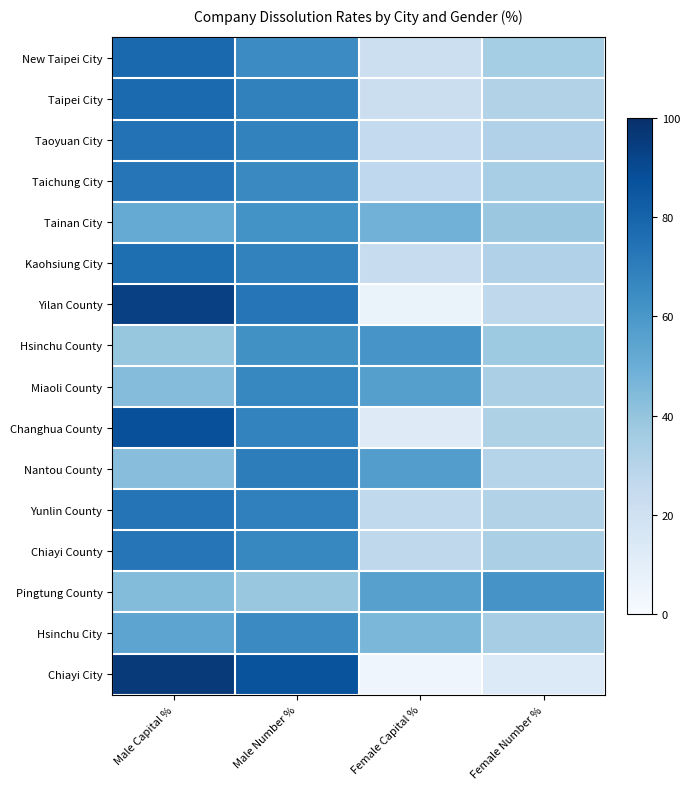

Reading right to left, extract all data points from this chart.

New Taipei City: Female Number %=35.5	Female Capital %=21.6	Male Number %=64.5	Male Capital %=78.4
Taipei City: Female Number %=31.6	Female Capital %=22.4	Male Number %=68.4	Male Capital %=77.6
Taoyuan City: Female Number %=31.7	Female Capital %=25.6	Male Number %=68.3	Male Capital %=74.4
Taichung City: Female Number %=34.6	Female Capital %=26.6	Male Number %=65.4	Male Capital %=73.4
Tainan City: Female Number %=38.0	Female Capital %=48.1	Male Number %=62.0	Male Capital %=51.9
Kaohsiung City: Female Number %=31.8	Female Capital %=23.9	Male Number %=68.2	Male Capital %=76.1
Yilan County: Female Number %=27.3	Female Capital %=6.6	Male Number %=72.7	Male Capital %=93.4
Hsinchu County: Female Number %=37.2	Female Capital %=60.8	Male Number %=62.8	Male Capital %=39.2
Miaoli County: Female Number %=33.3	Female Capital %=56.4	Male Number %=66.7	Male Capital %=43.6
Changhua County: Female Number %=32.2	Female Capital %=12.5	Male Number %=67.8	Male Capital %=87.5
Nantou County: Female Number %=30.0	Female Capital %=57.4	Male Number %=70.0	Male Capital %=42.6
Yunlin County: Female Number %=31.2	Female Capital %=26.2	Male Number %=68.8	Male Capital %=73.8
Chiayi County: Female Number %=33.3	Female Capital %=27.1	Male Number %=66.7	Male Capital %=72.9
Pingtung County: Female Number %=61.1	Female Capital %=56.1	Male Number %=38.9	Male Capital %=43.9
Hsinchu City: Female Number %=34.9	Female Capital %=46.0	Male Number %=65.1	Male Capital %=54.0
Chiayi City: Female Number %=13.6	Female Capital %=4.3	Male Number %=86.4	Male Capital %=95.7